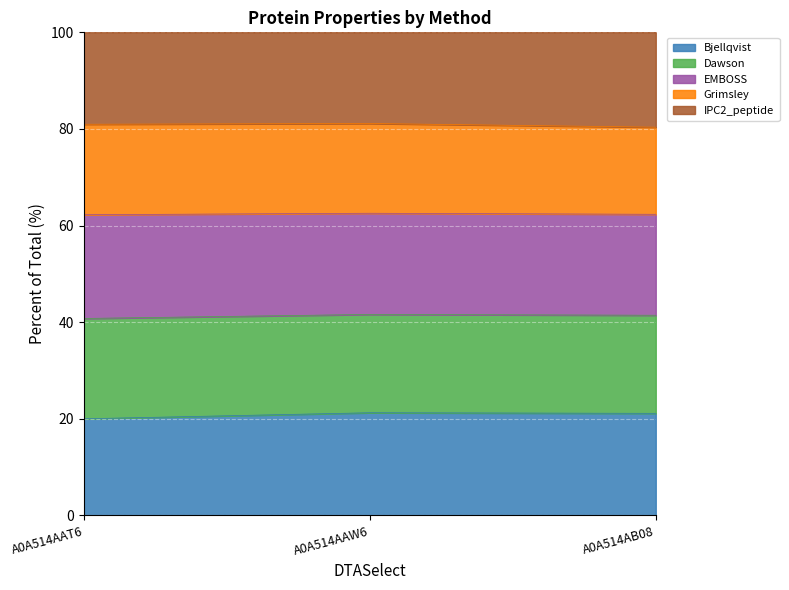

Which series changed the most between A0A514AAT6 and A0A514AB08?

Bjellqvist